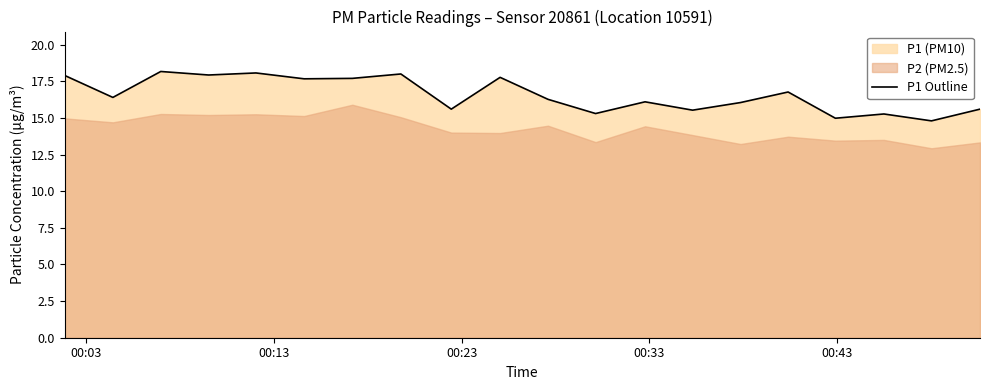

What is the minimum value for P1 Outline?

14.8